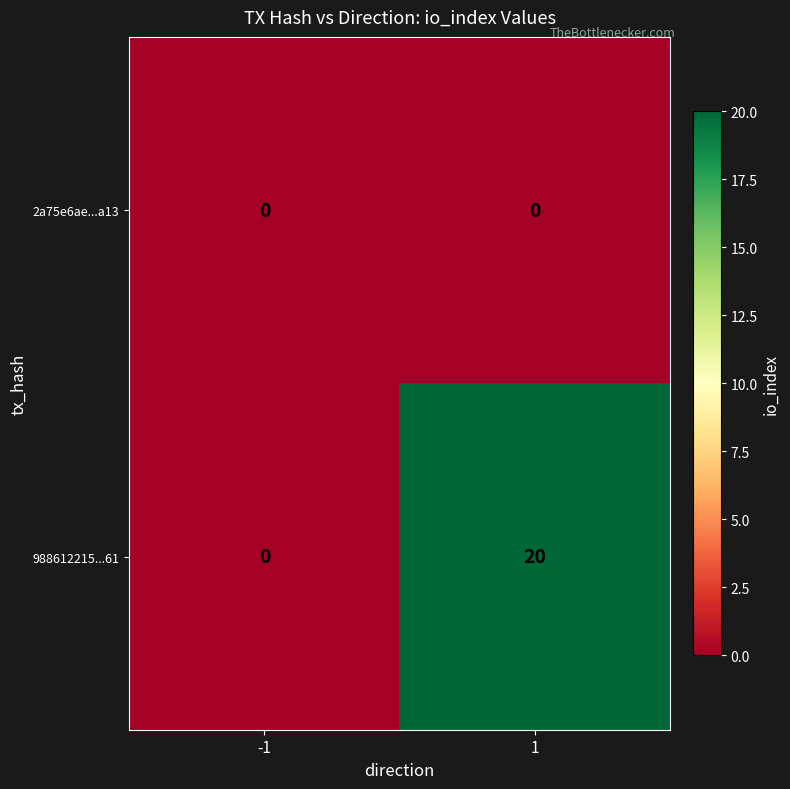

Rank the series by their maximum value, from lowest to highest.

2a75e6ae...a13, 988612215...61